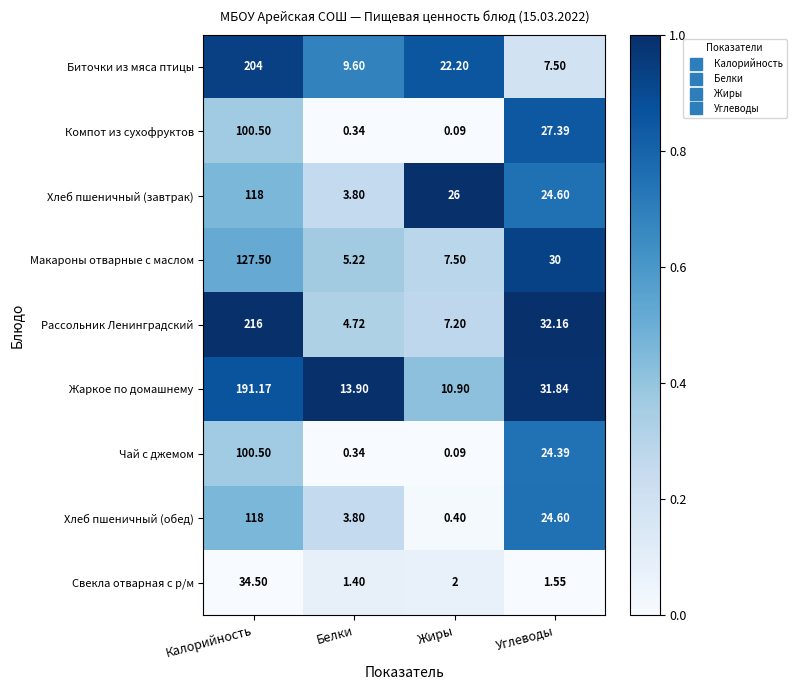

Which series changed the most between Жиры and Углеводы?

Компот из сухофруктов